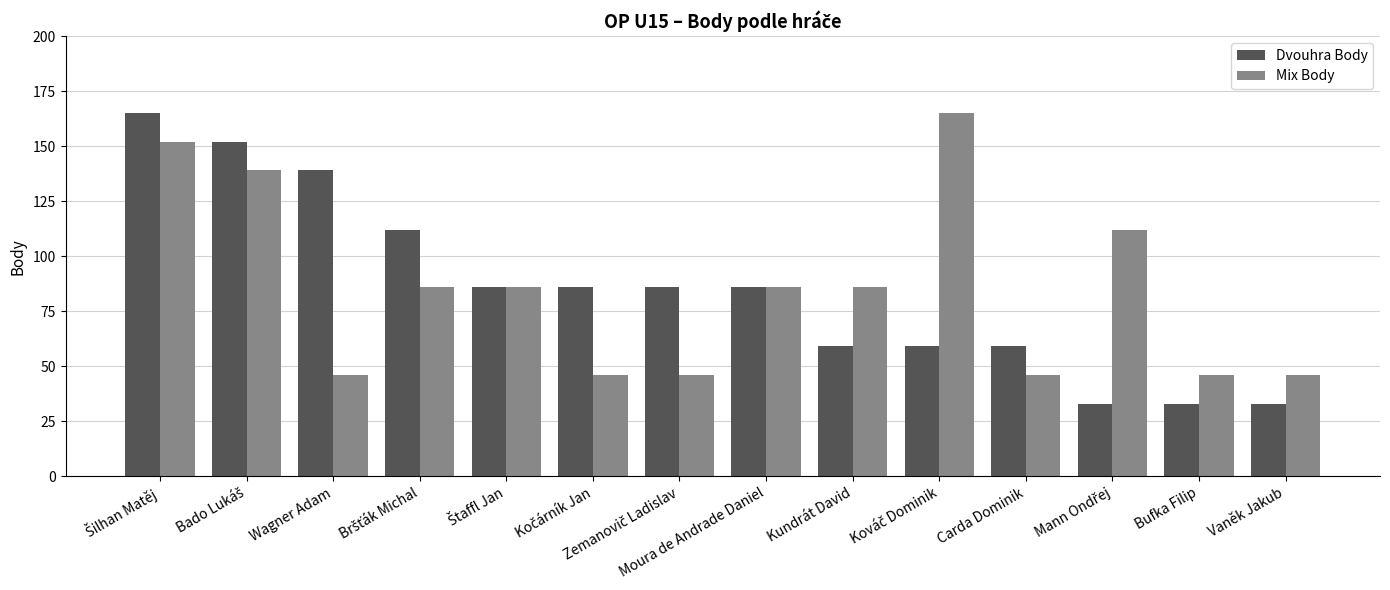

At how many categories does at least one series exceed 76?

11